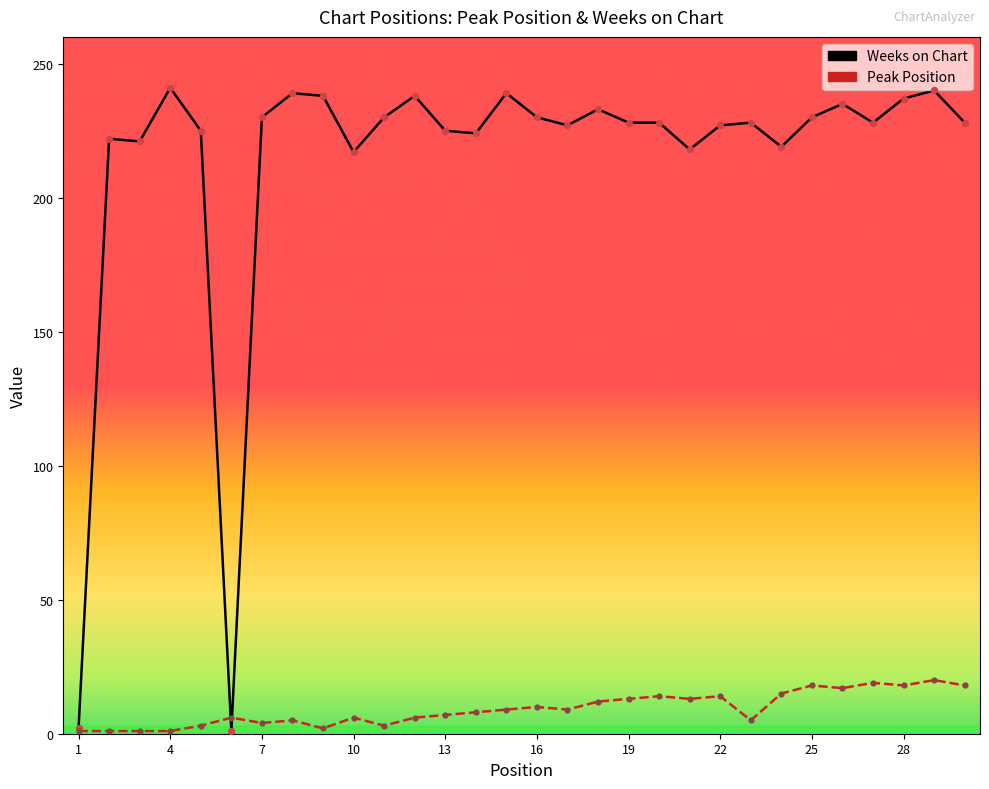

Which series contains the highest Y value?

Weeks on Chart